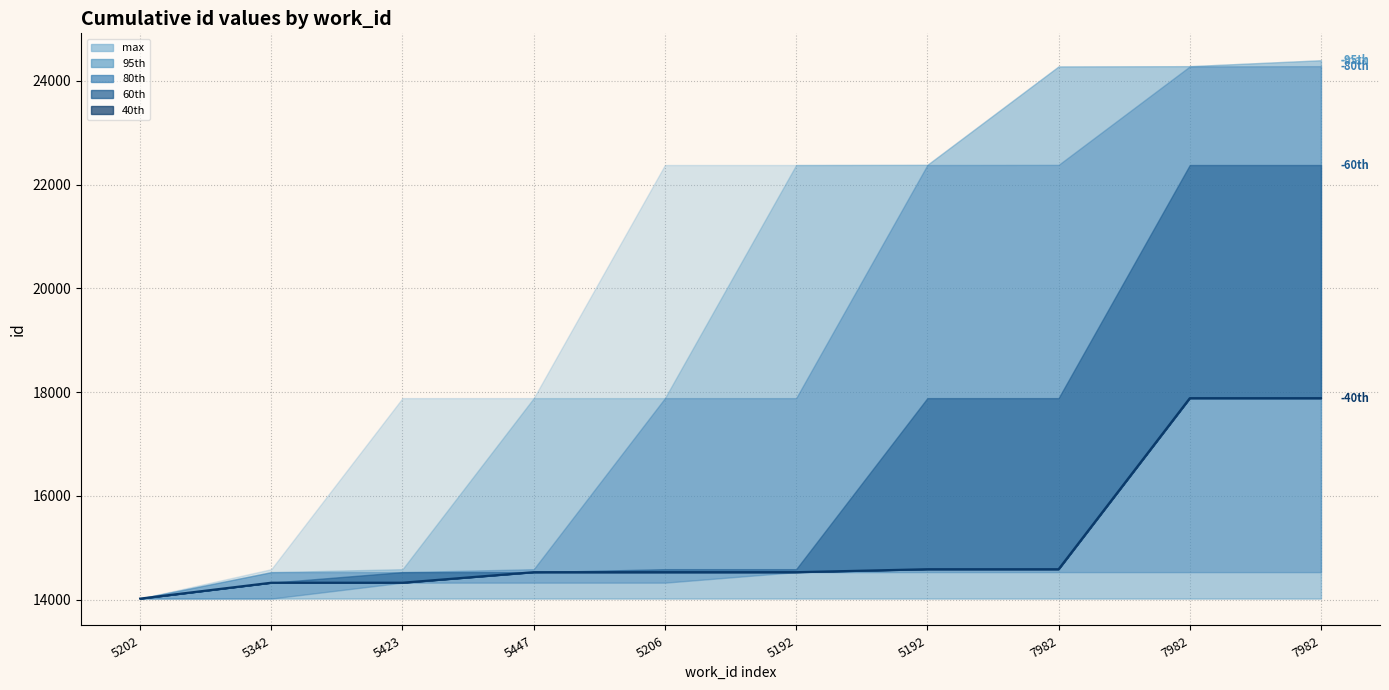

What is the difference between the maximum and minimum values?

3862